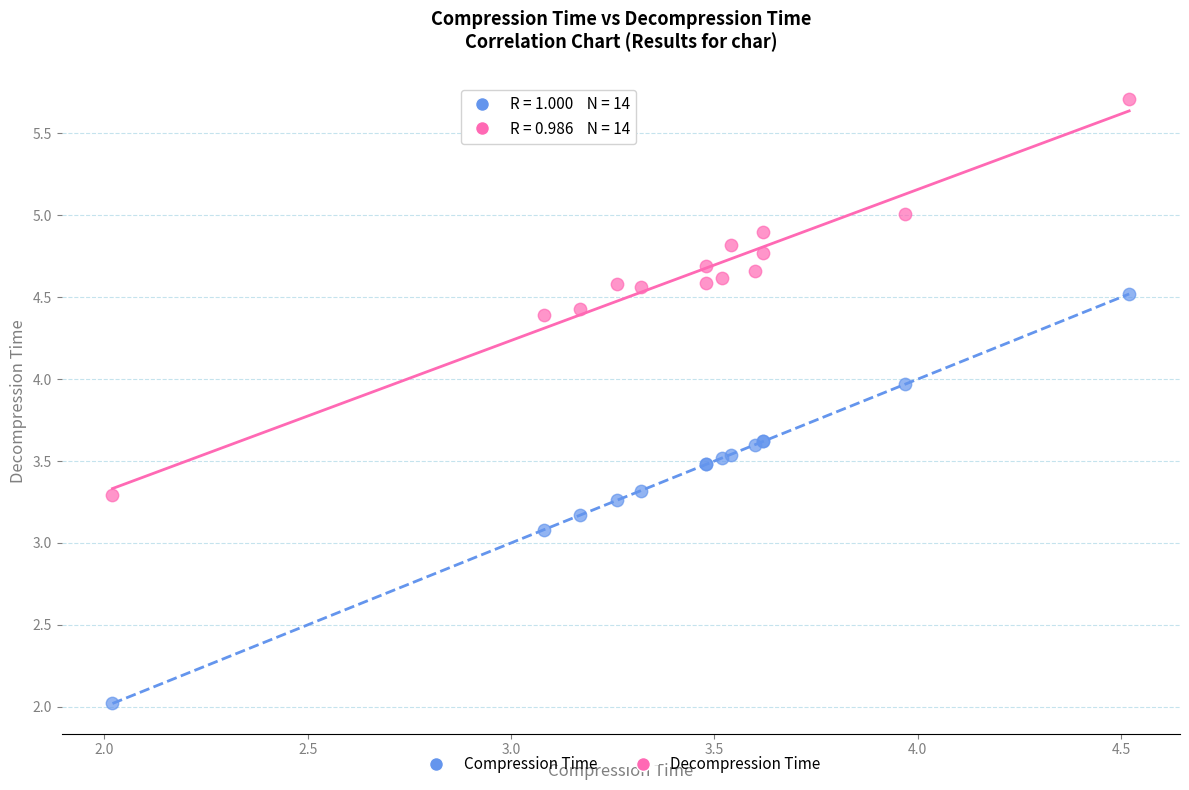

Which series contains the lowest Y value?

Compression Time